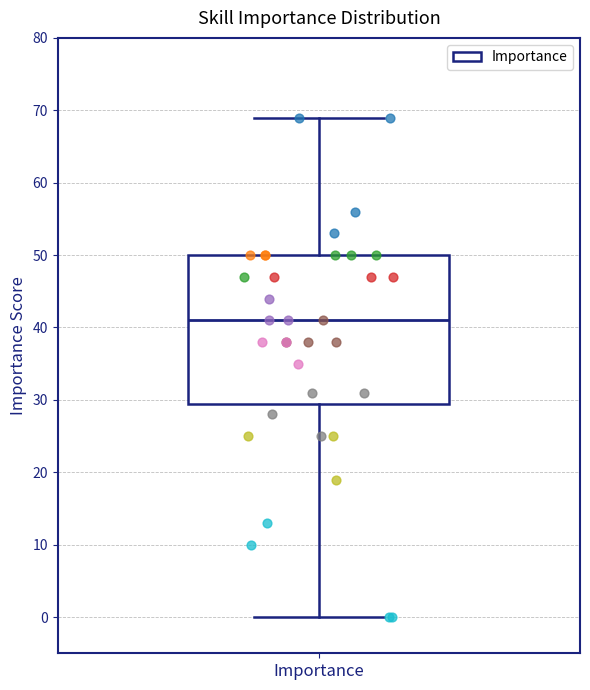

Read this box plot against the y-axis: the position of the median line, the range covered by the box, and the ends of both whiskers. The values are not printed on the chart, so give them approximately, as read against the axis.

median 41, box 30 to 50, whiskers 0 to 69